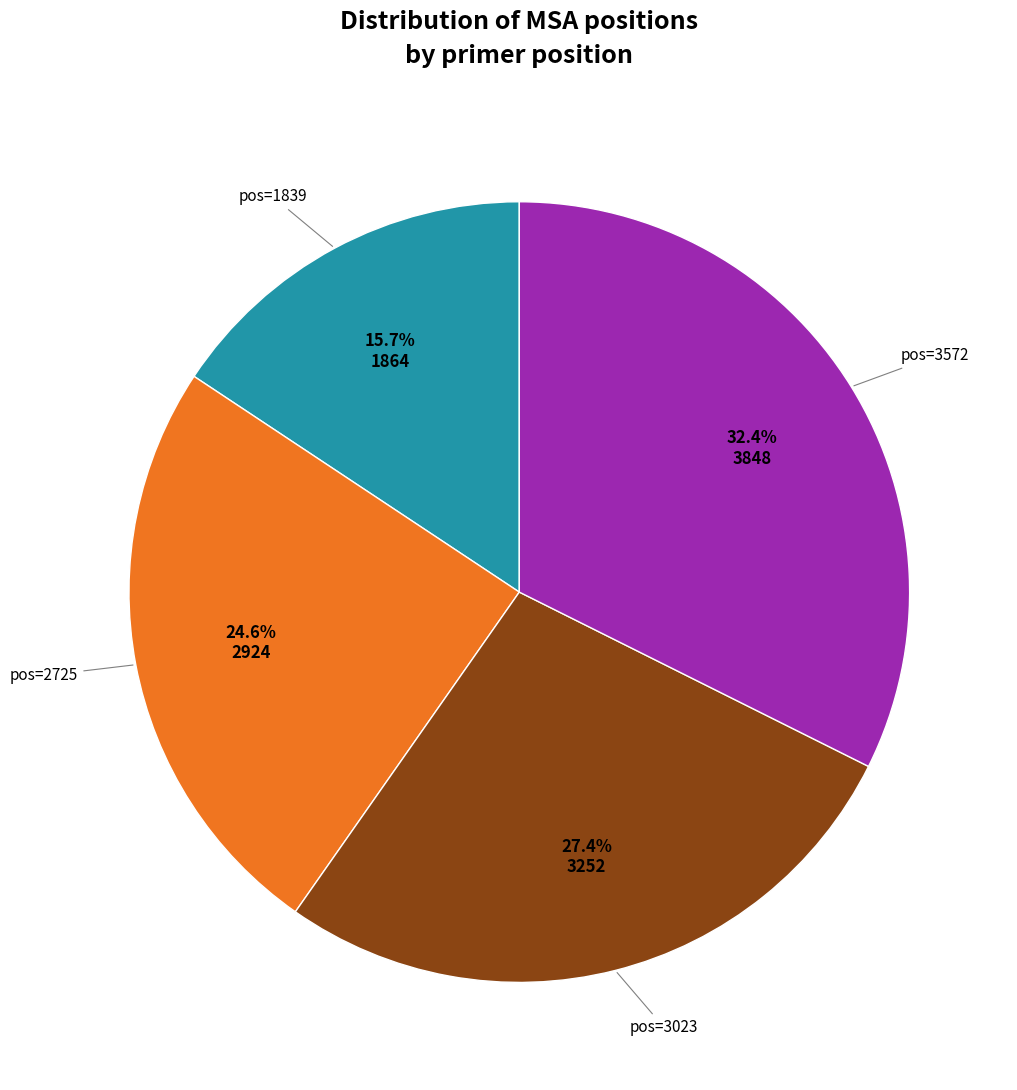

To the nearest percent, what is the difference between the largest and smallest slice percentages?

17%